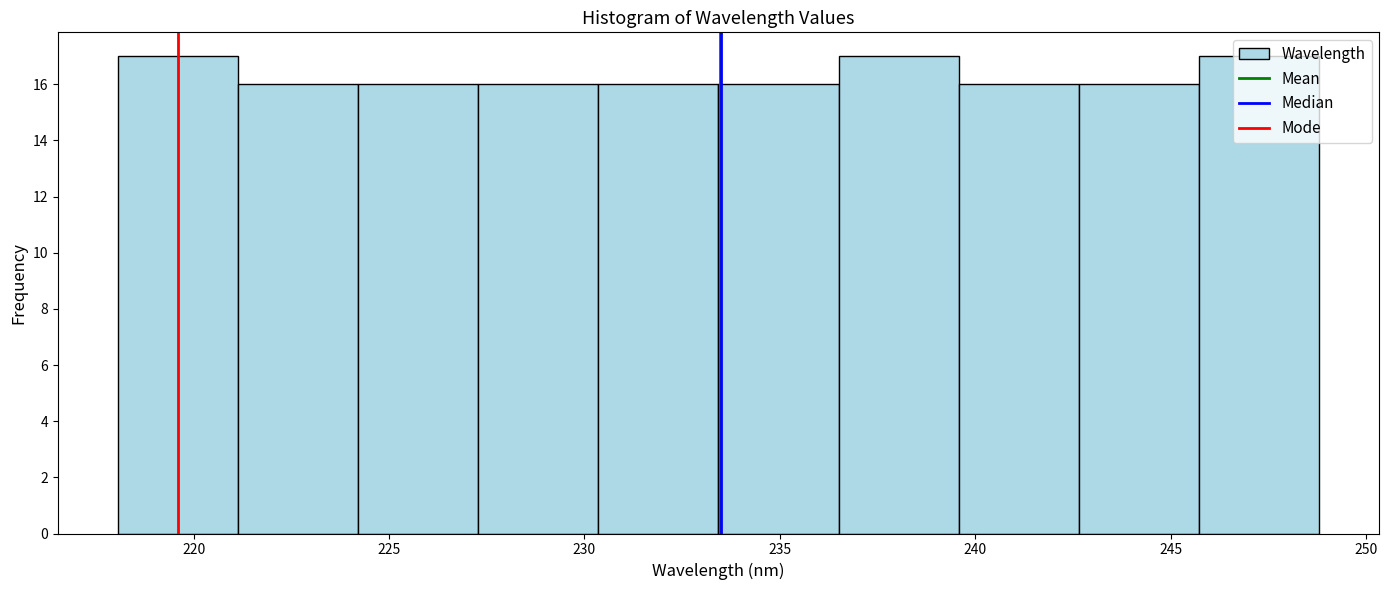

Reading left to right, list every bar in this chart as the range it spans on the x-axis followed by its height. Neither the bar edges nor the heights are printed on the chart, so give them approximately, as read against the axes.

218.0 to 221.0: 17
221.0 to 224.0: 16
224.0 to 227.5: 16
227.5 to 230.5: 16
230.5 to 233.5: 16
233.5 to 236.5: 16
236.5 to 239.5: 17
239.5 to 242.5: 16
242.5 to 245.5: 16
245.5 to 249.0: 17